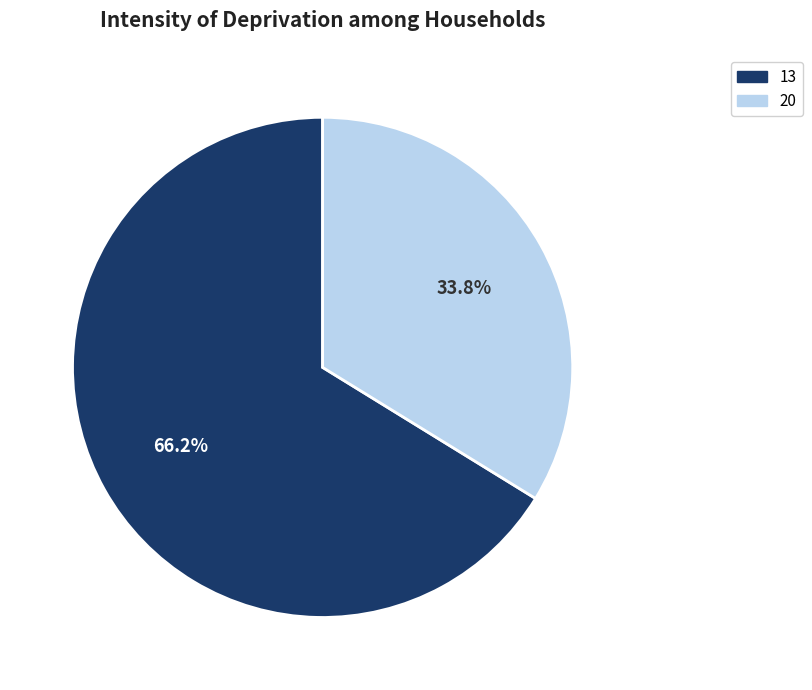

What is the ratio of the value at 13 to the value at 20?

2.0